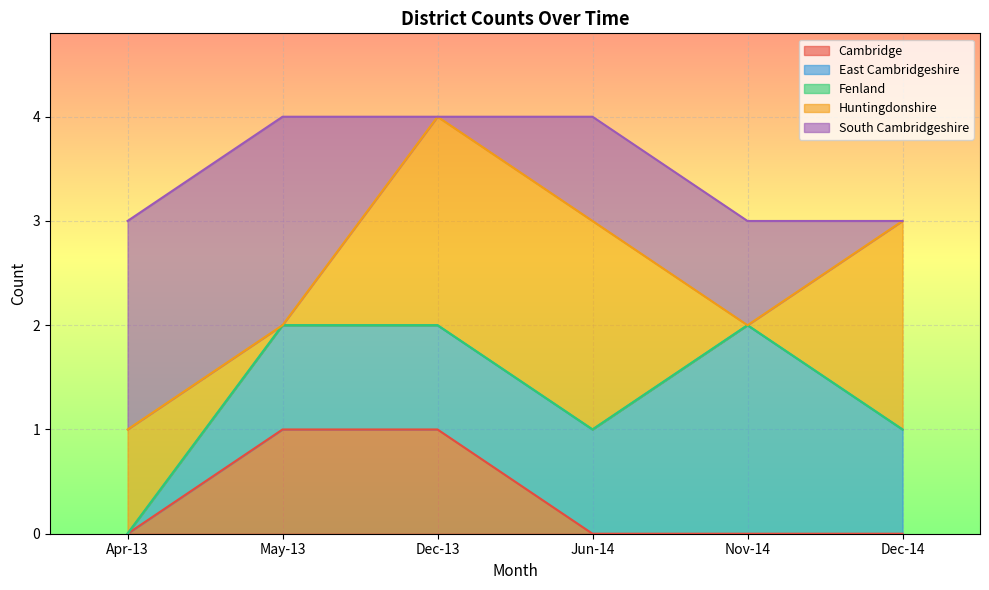

Rank the series at Jun-14 from highest to lowest value.

Huntingdonshire, East Cambridgeshire, South Cambridgeshire, Cambridge, Fenland